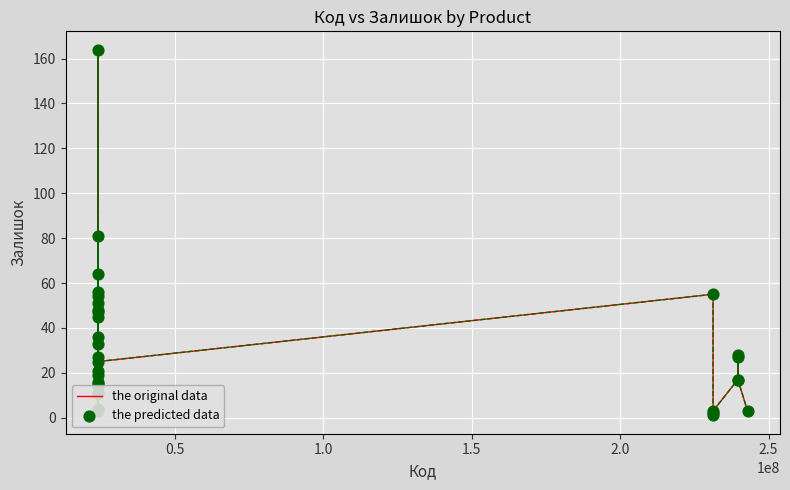

What is the difference between the maximum and minimum values?

163